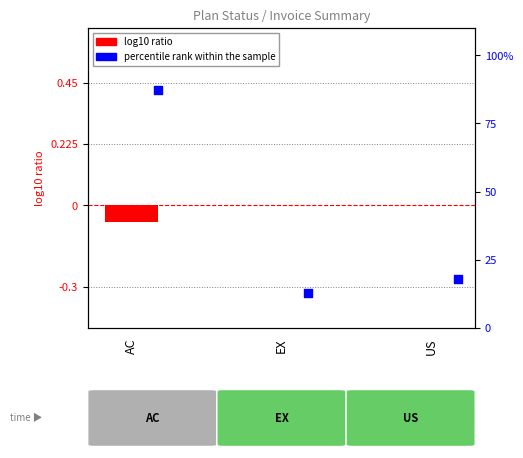

What are all the series names shown in the legend?

log10 ratio, percentile rank within the sample